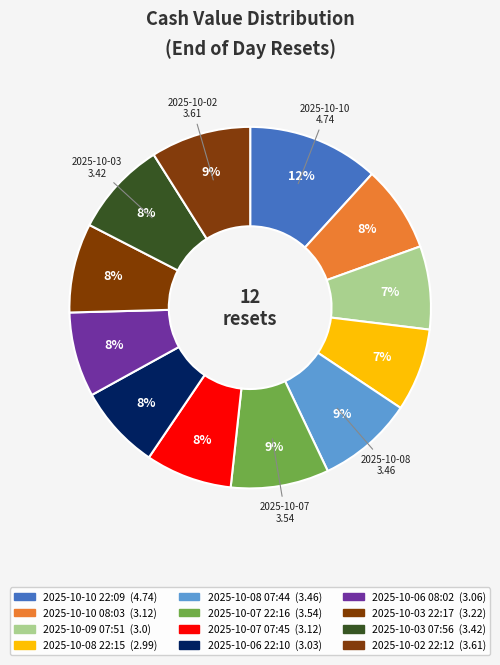

Approximately how many times larger is the value at 2025-10-02 22:12 compared to 2025-10-07 07:45?

1.2